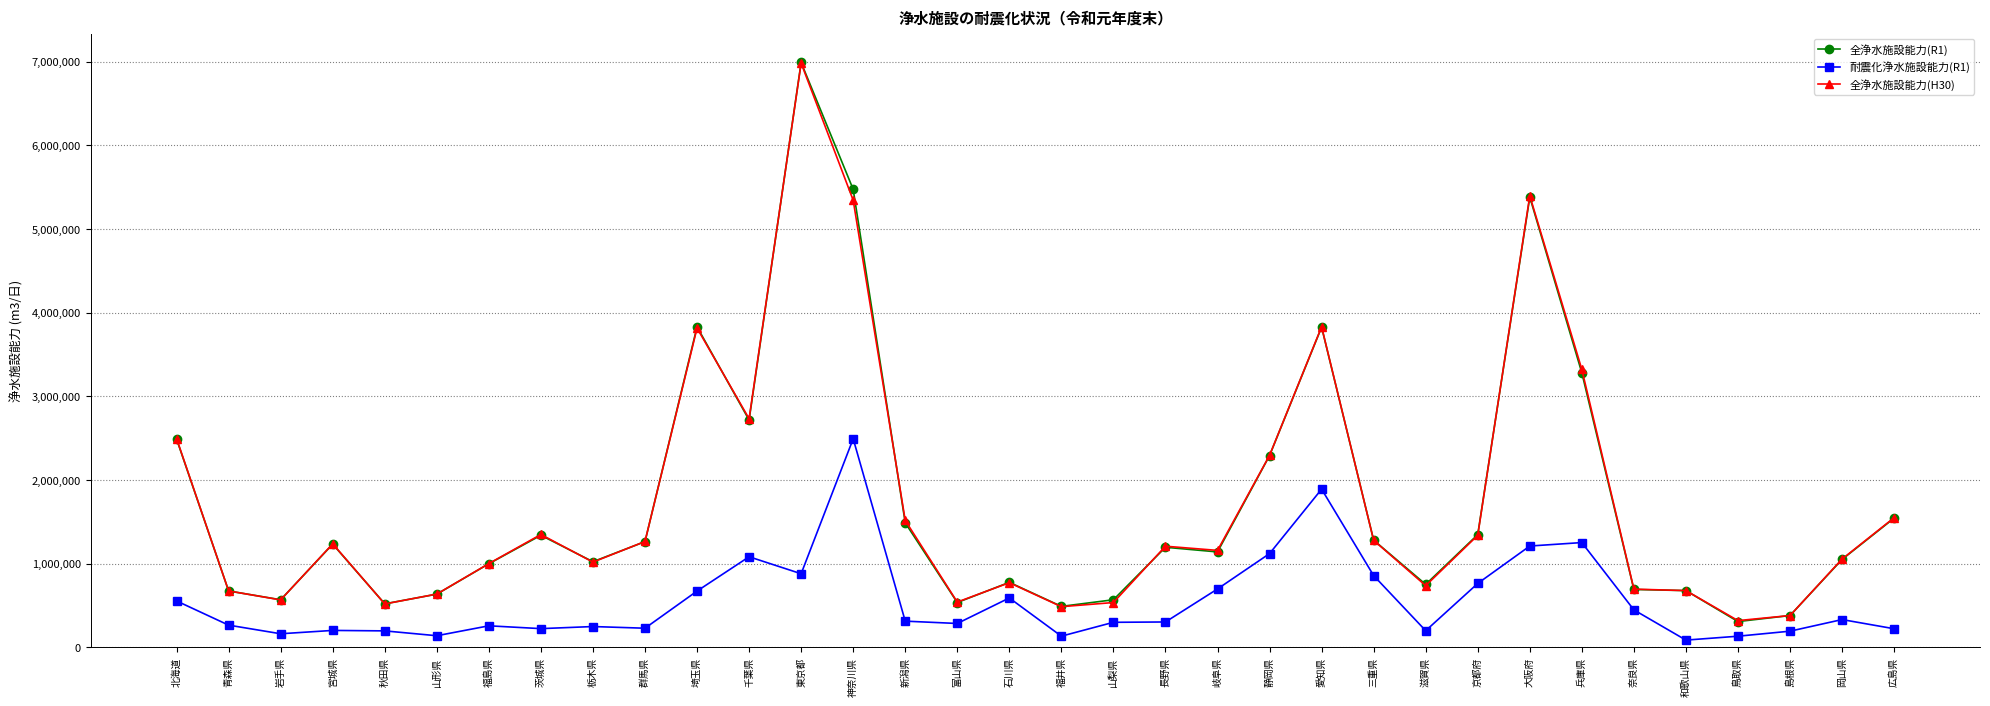

What is the label of the 13th point from the left?

東京都